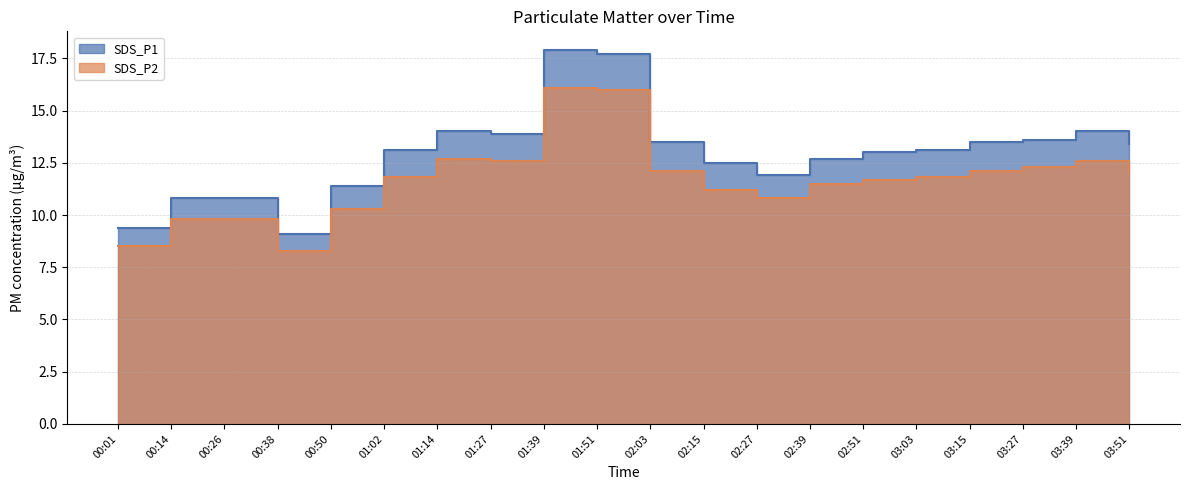

What position from the right is 00:01?

20